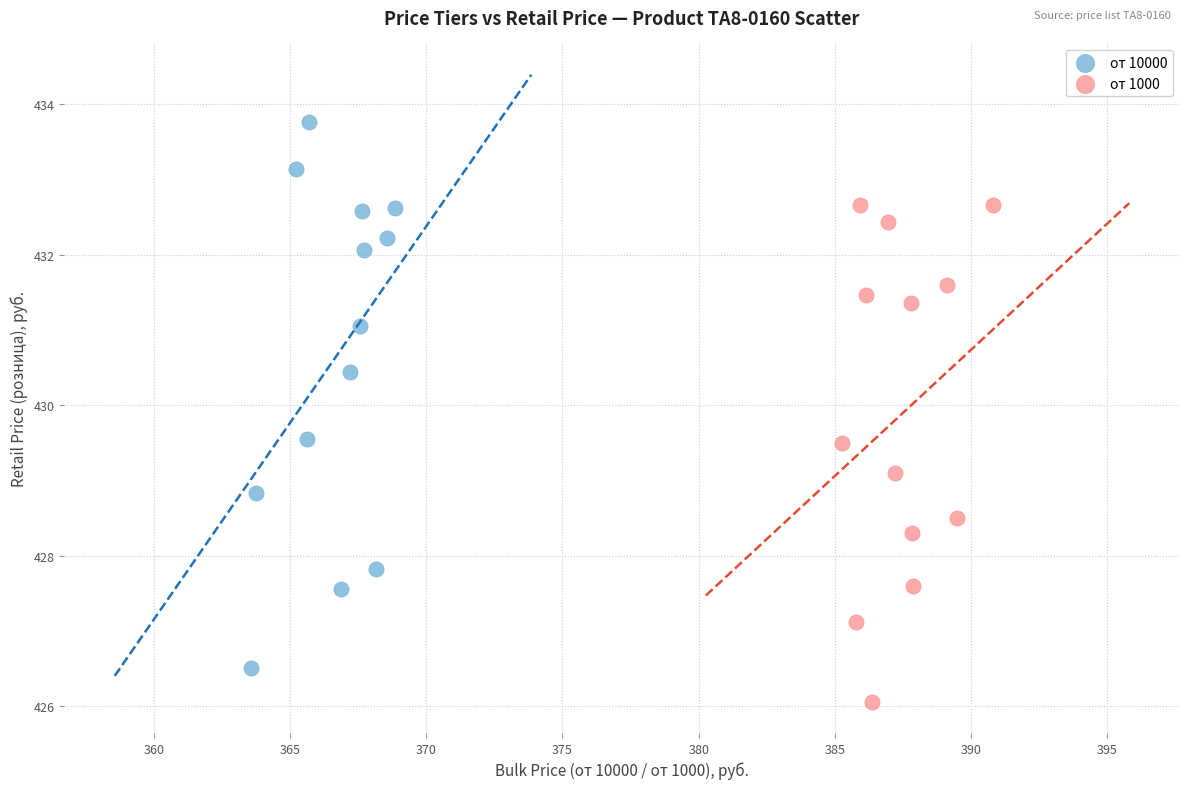

Which series contains the lowest Y value?

от 1000